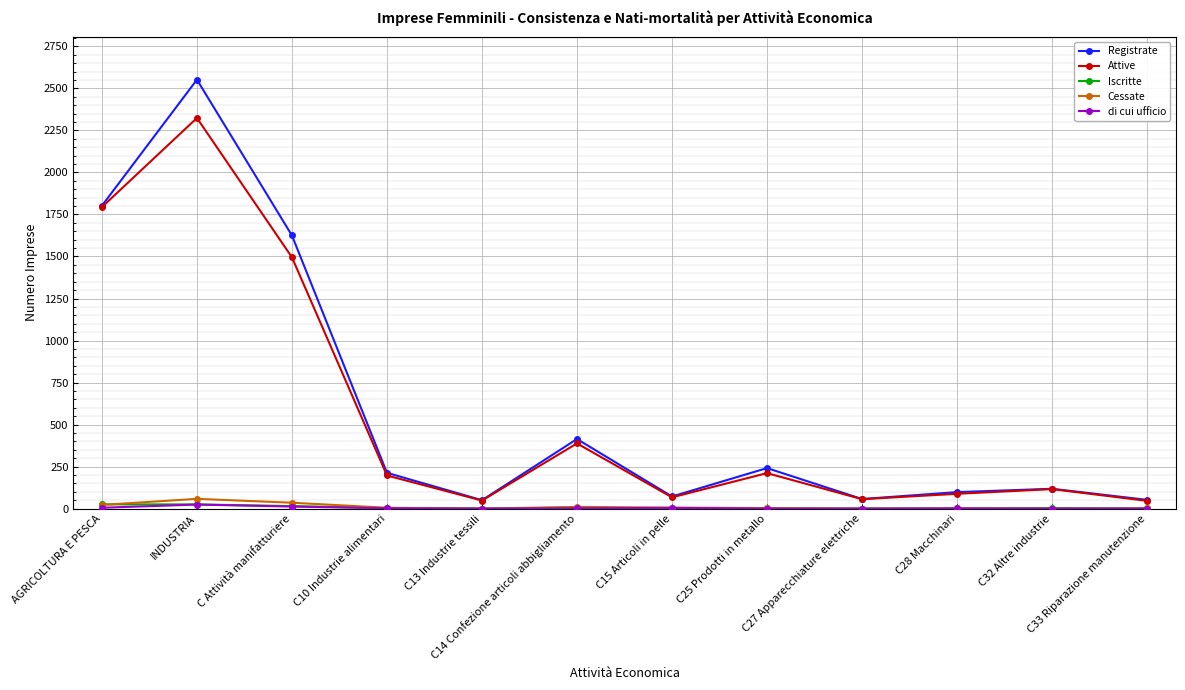

What is the label of the 10th point from the right?

C Attività manifatturiere